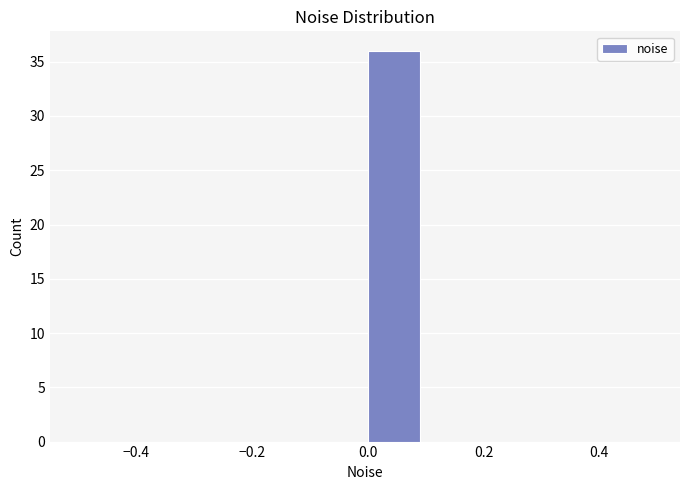

Reading left to right, transcribe this chart: for each bar, give the range it covers on the x-axis and its height. The values are not printed on the chart, so give them approximately, as read against the axis.

-0.5 to -0.4: 0
-0.4 to -0.3: 0
-0.3 to -0.2: 0
-0.2 to -0.1: 0
-0.1 to 0.0: 0
0.0 to 0.1: 36
0.1 to 0.2: 0
0.2 to 0.3: 0
0.3 to 0.4: 0
0.4 to 0.5: 0